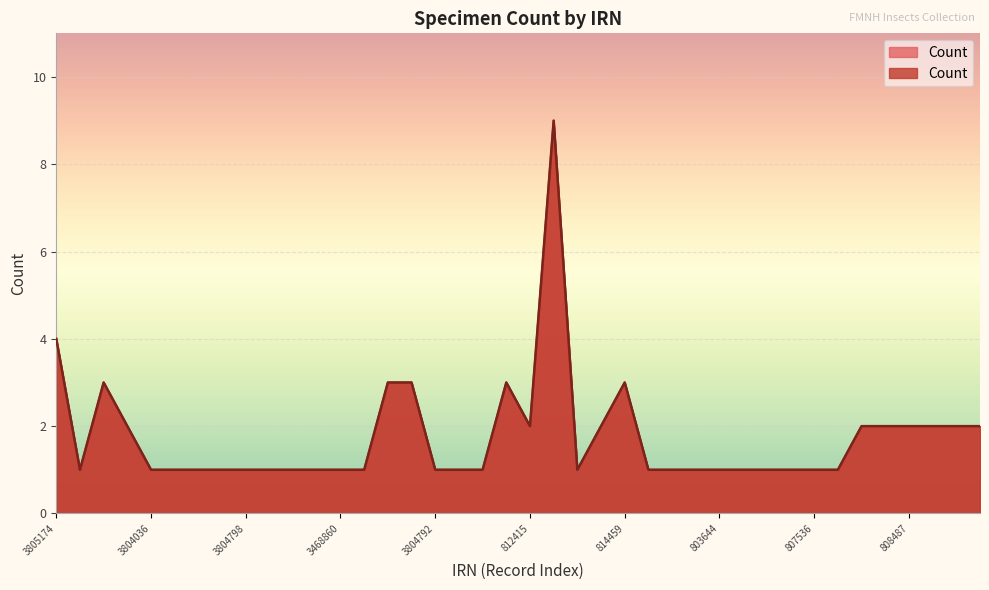

At which category does the chart reach its peak across all series?

3805175